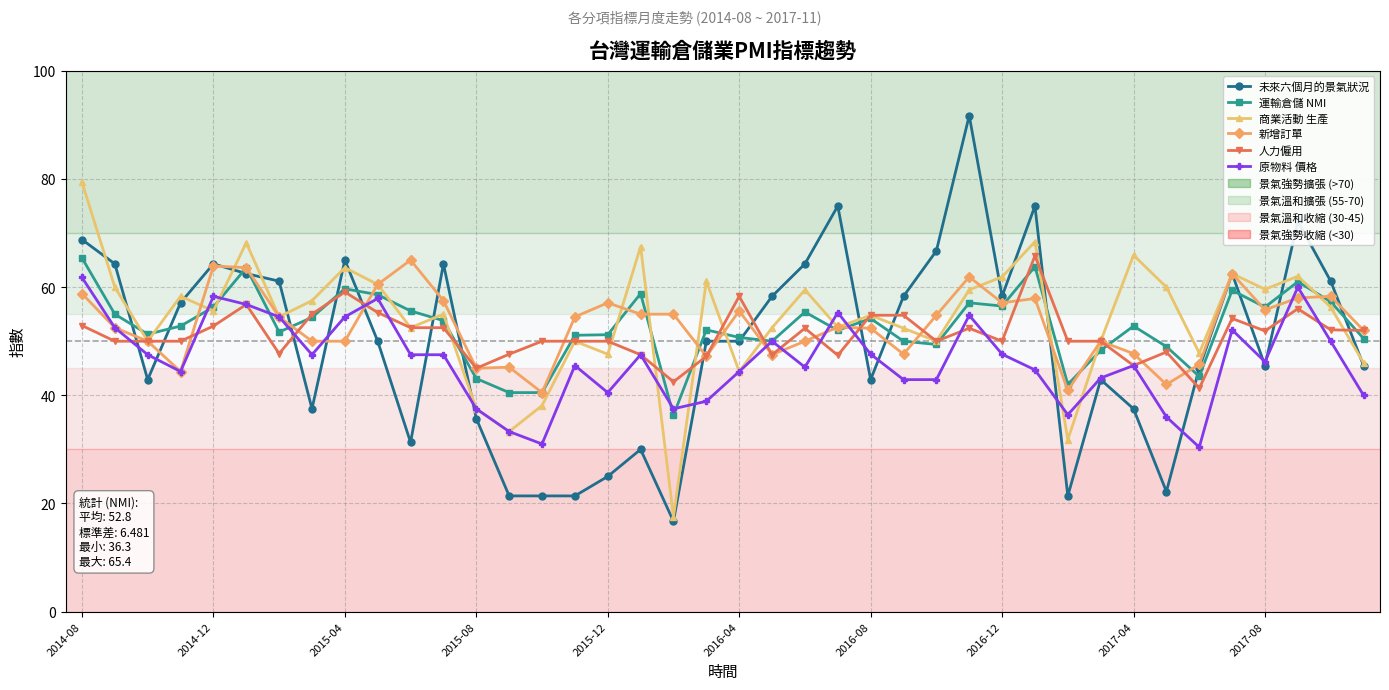

True or false: 新增訂單 has more than 0 interior local peaks.

True